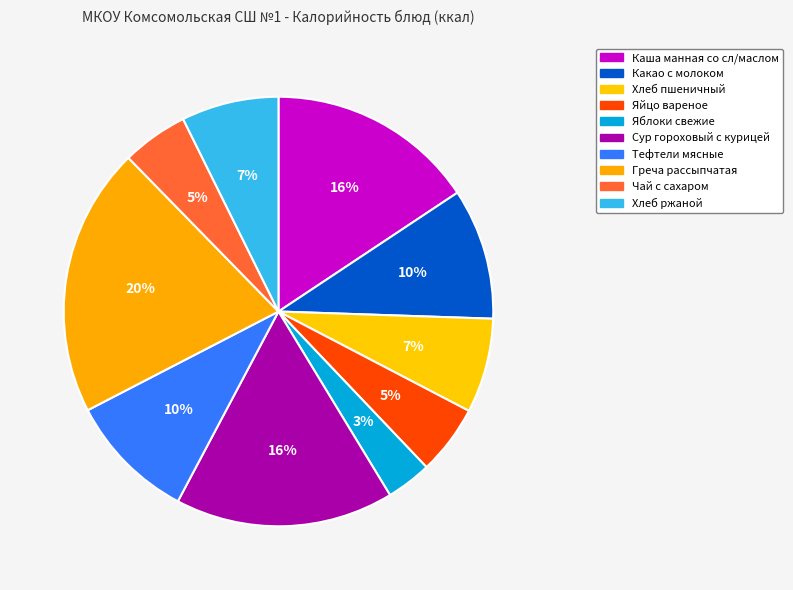

How many segments does this pie chart have?

10